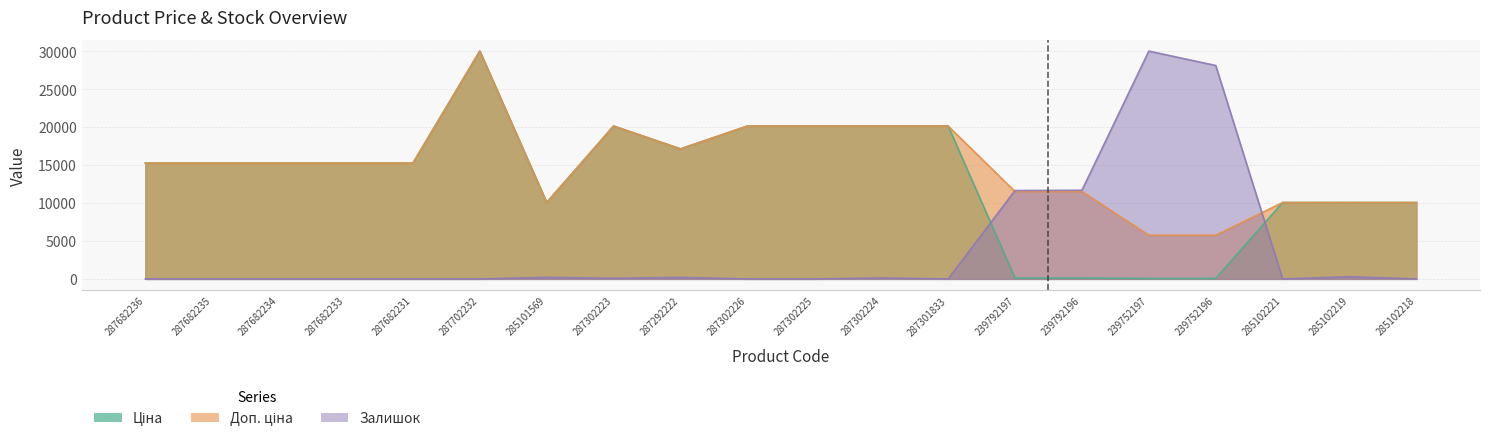

How many times do Залишок and Ціна cross each other?

2